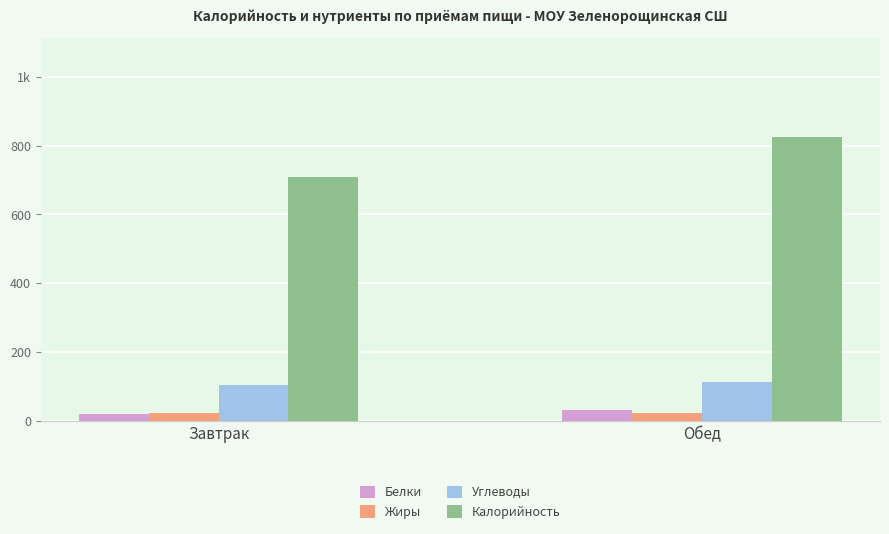

What are all the series names shown in the legend?

Белки, Жиры, Углеводы, Калорийность